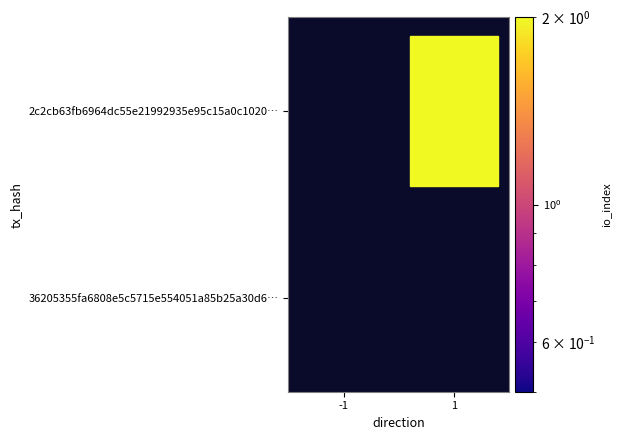

How many data points does each series have?

2